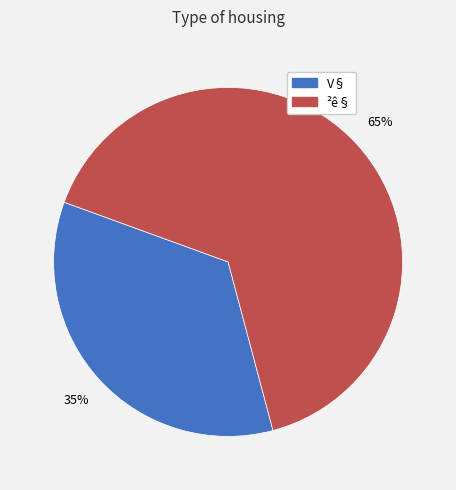

To the nearest percent, what percentage of the pie is V§?

35%